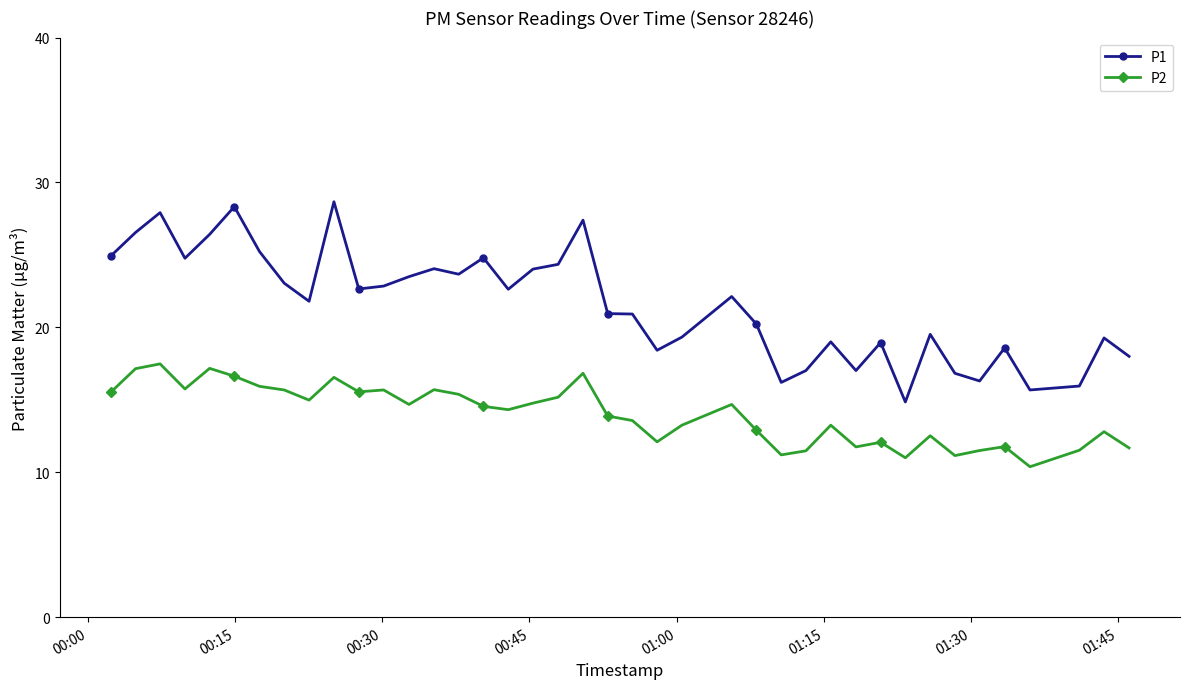

How many series are shown in this chart?

2